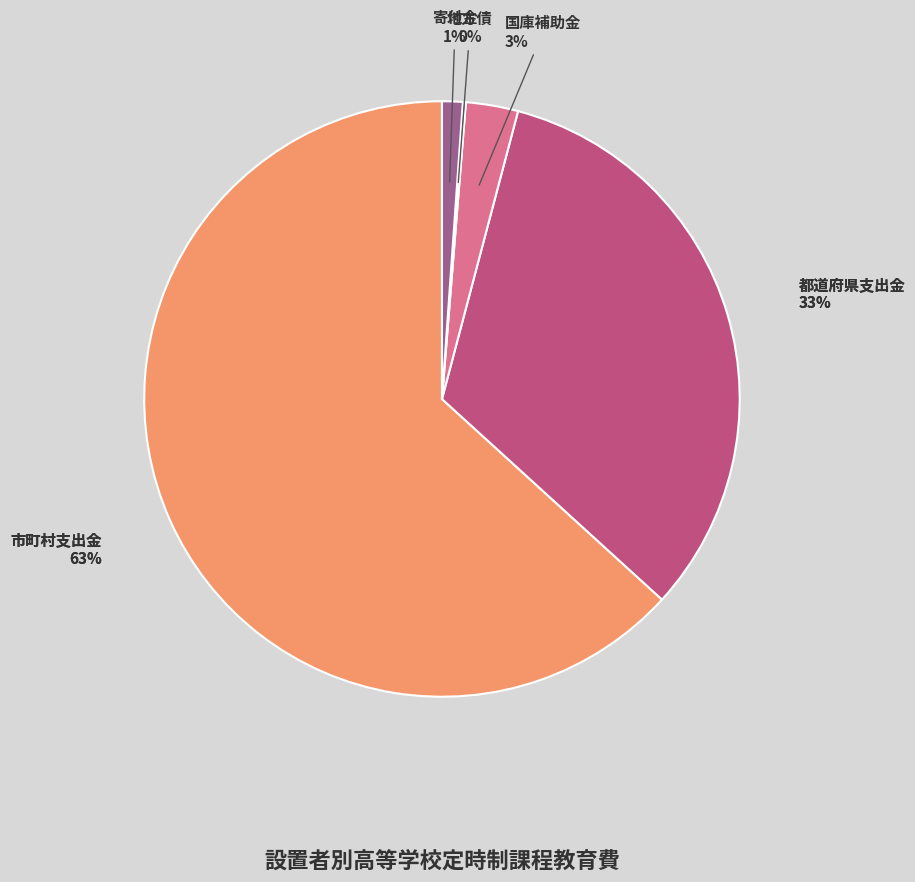

True or false: 市町村支出金 accounts for 52% of the total.

False